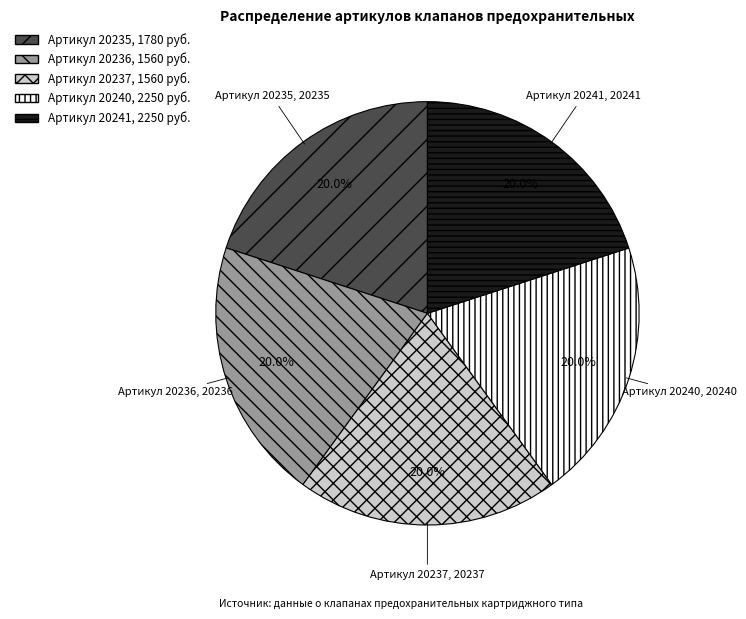

Is there a majority slice in this chart?

No